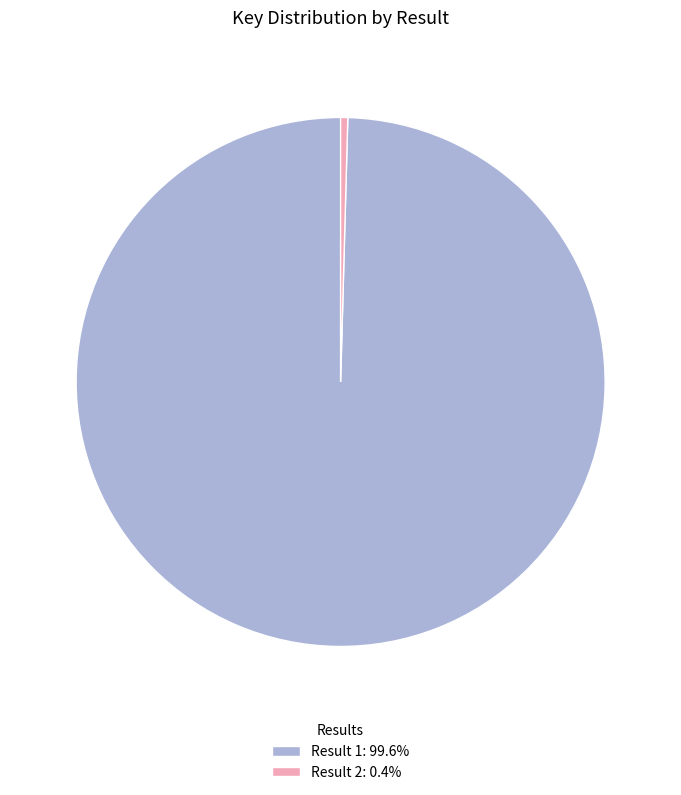

Does Result 2: 0.4% account for over 50% of the chart?

No